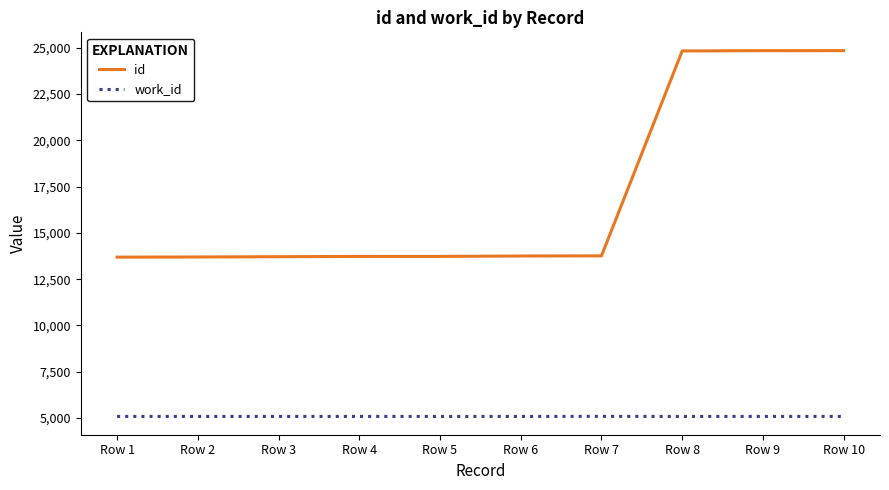

Which series has the largest range (max minus min)?

id